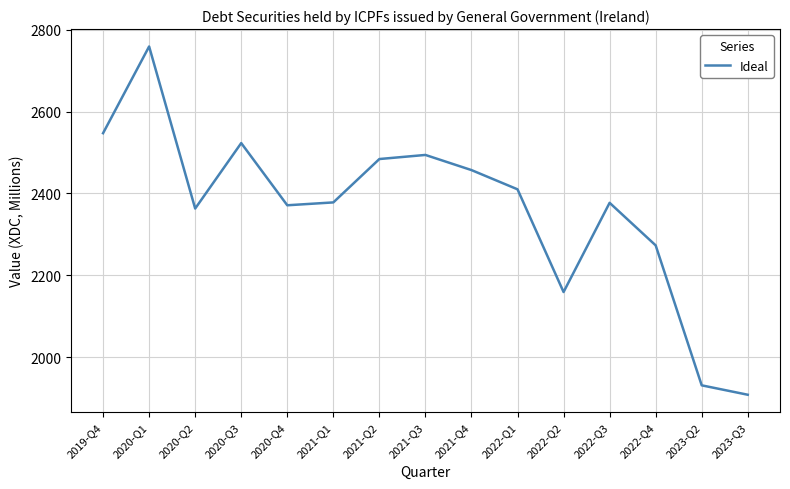

How many distinct data groups are displayed?

1